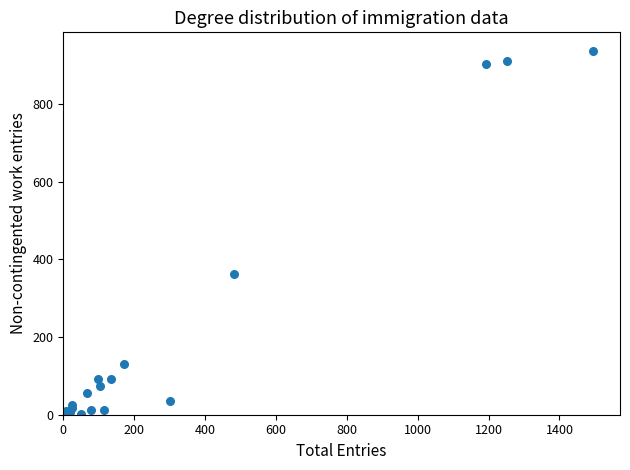

What Y value in the scatter plot is closest to 468?

362